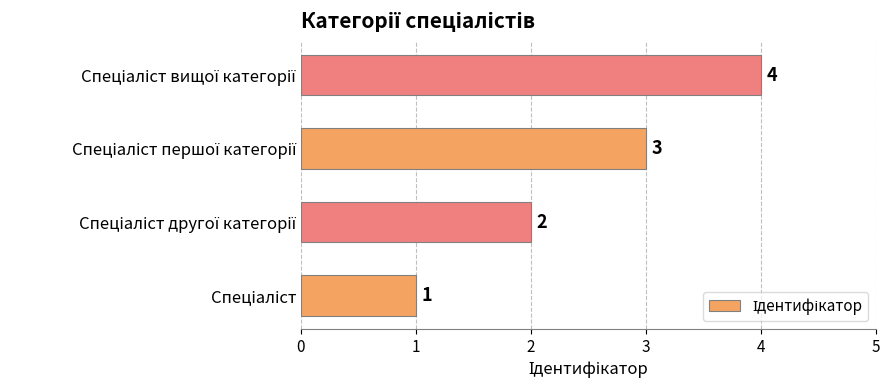

What is the difference between the maximum and minimum values?

3